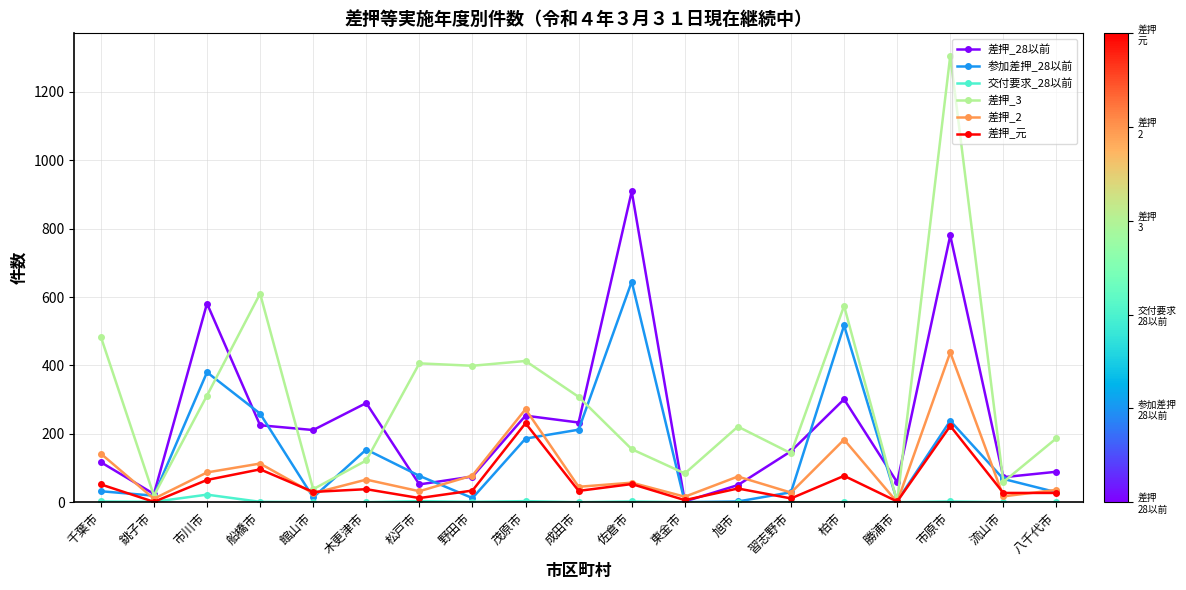

What is the greatest value displayed?

1306